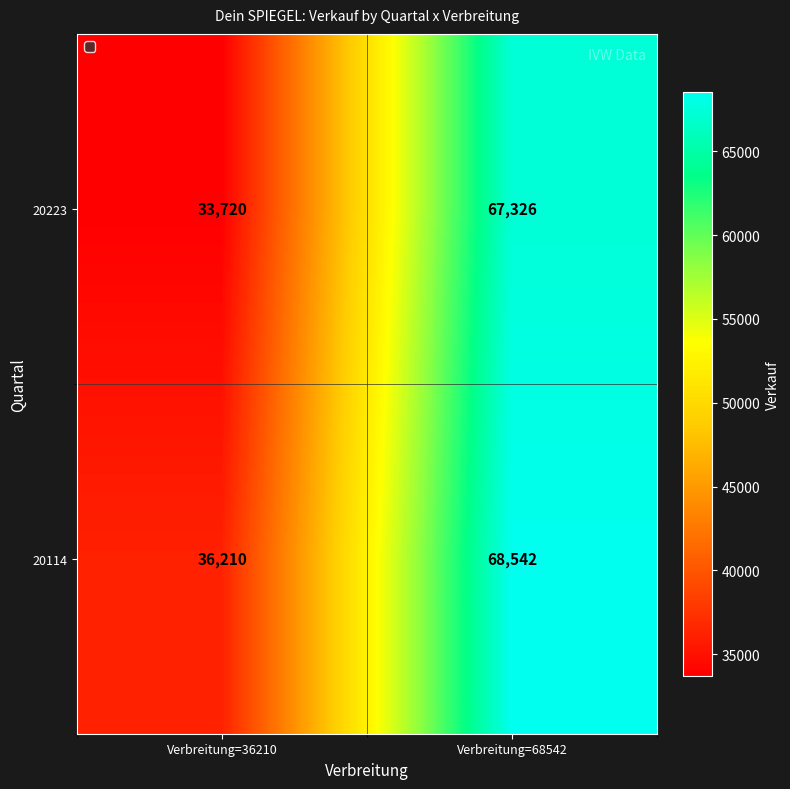

At which category is the sum across all series the highest?

Verbreitung=68542